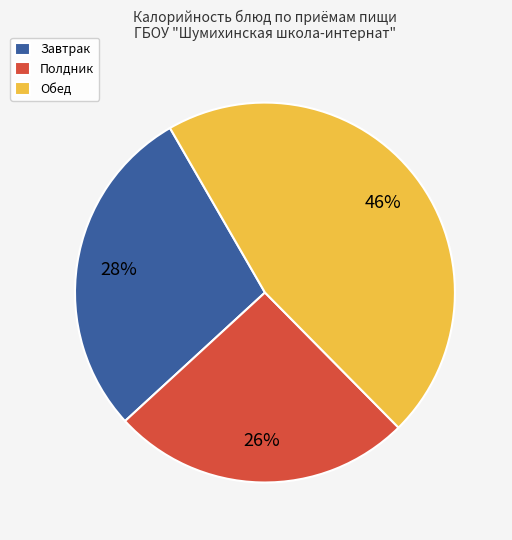

Which has a higher value, Полдник or Обед?

Обед